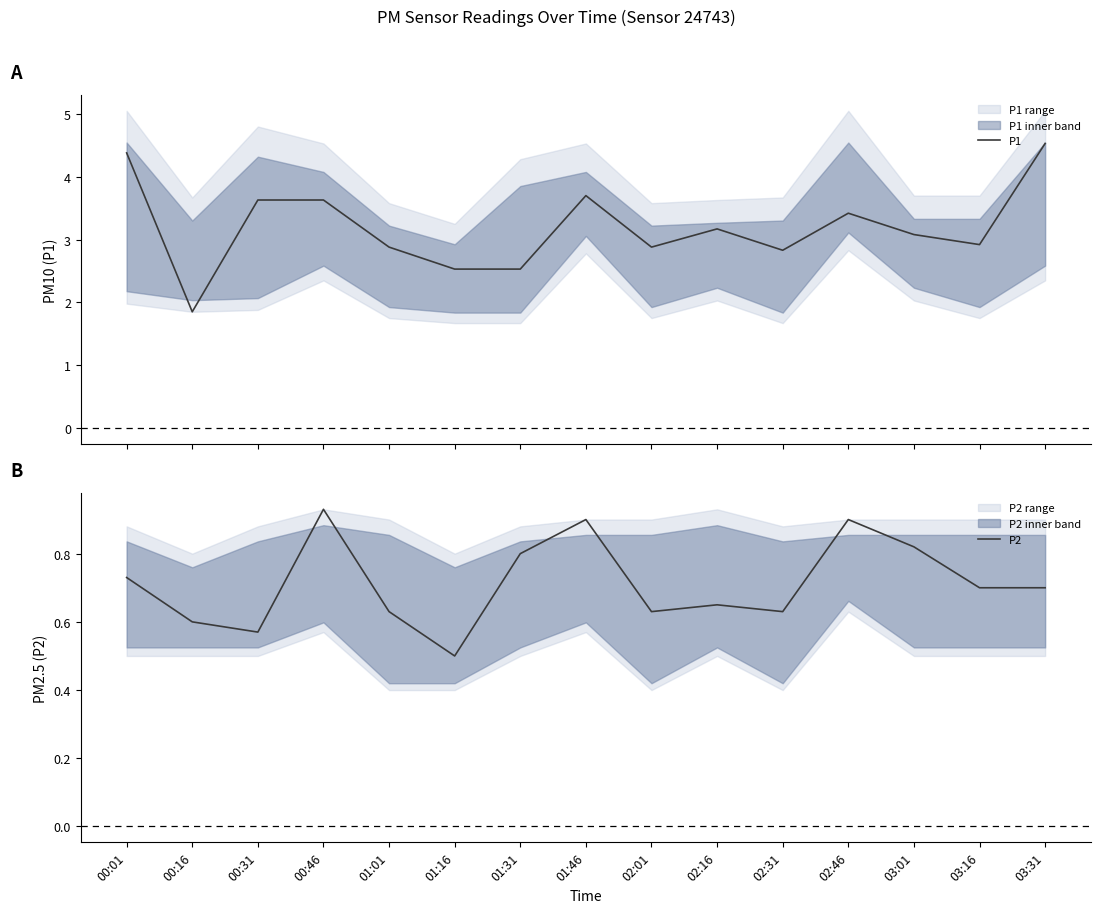

At which category is the sum across all series the highest?

03:31